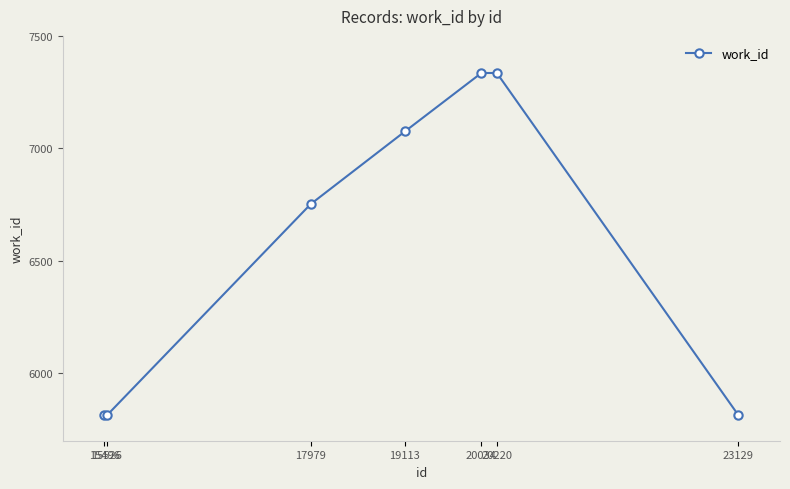

What is the sum of all values?

45936